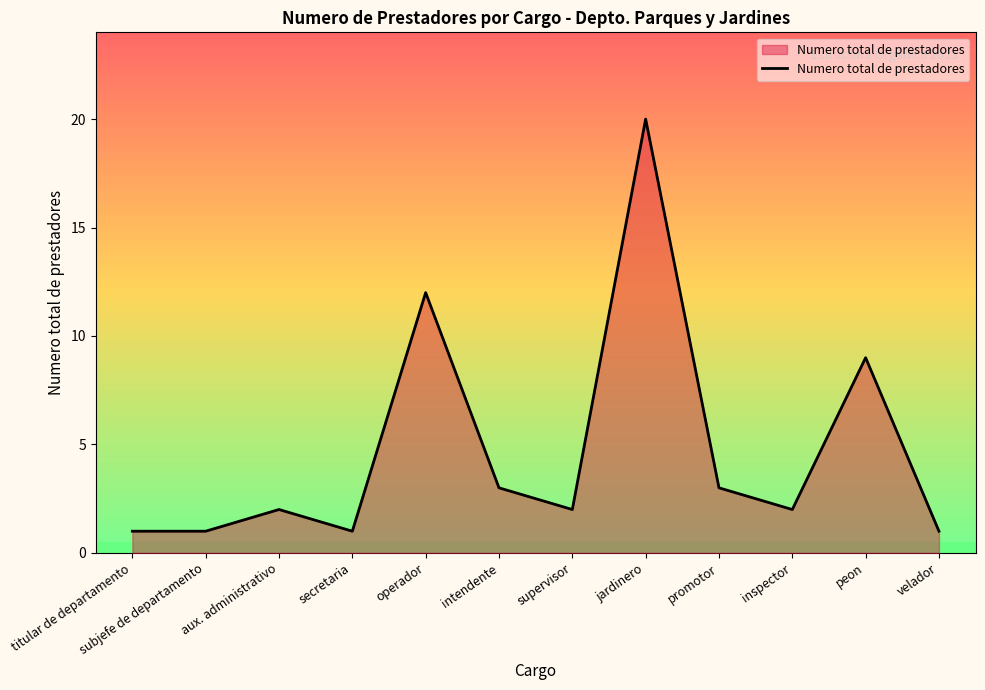

What is the difference between the values at aux. administrativo and intendente?

1